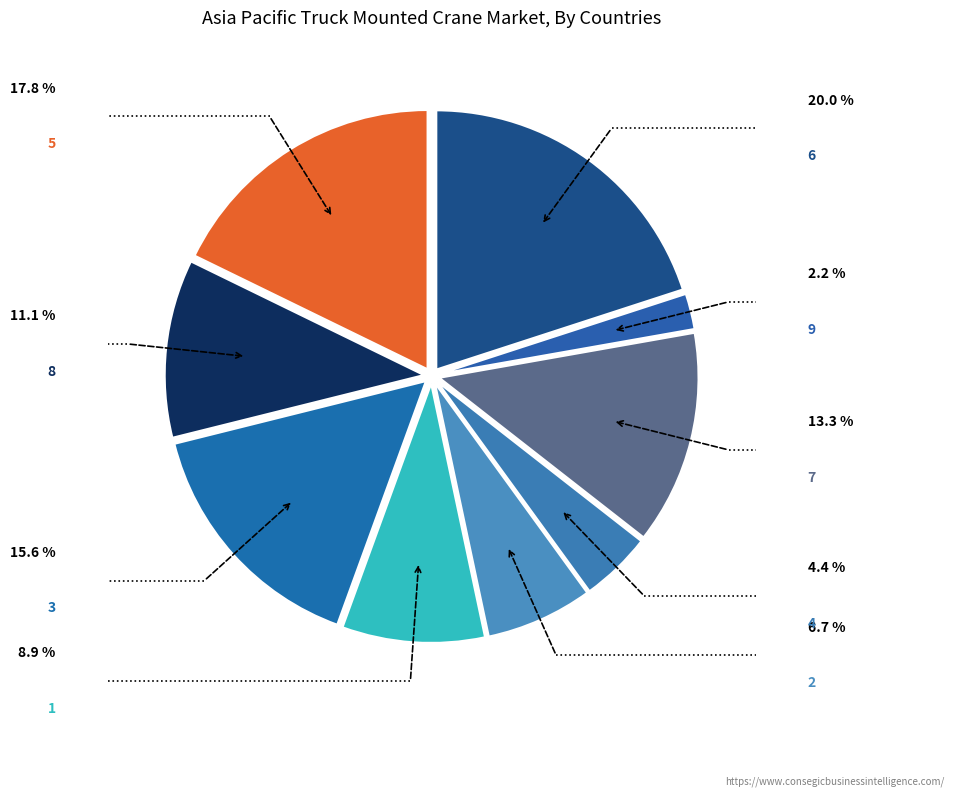

Which slice is the largest?

6